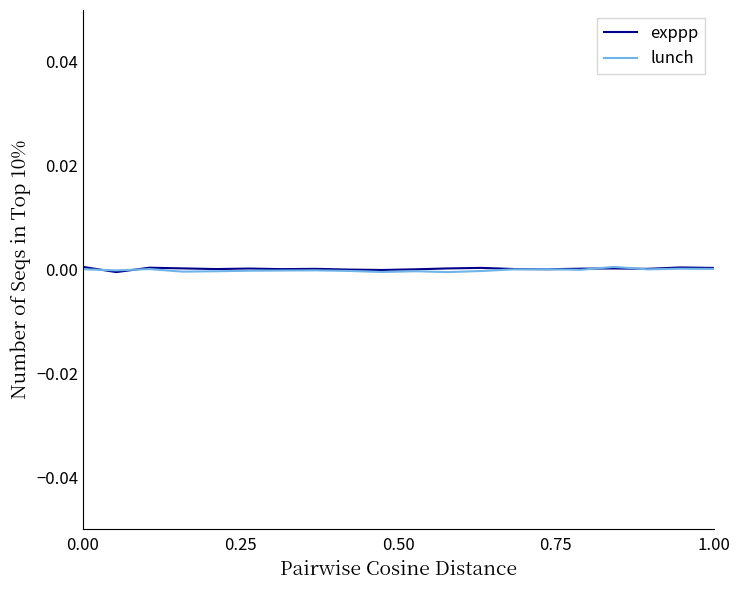

What are all the series names shown in the legend?

exppp, lunch